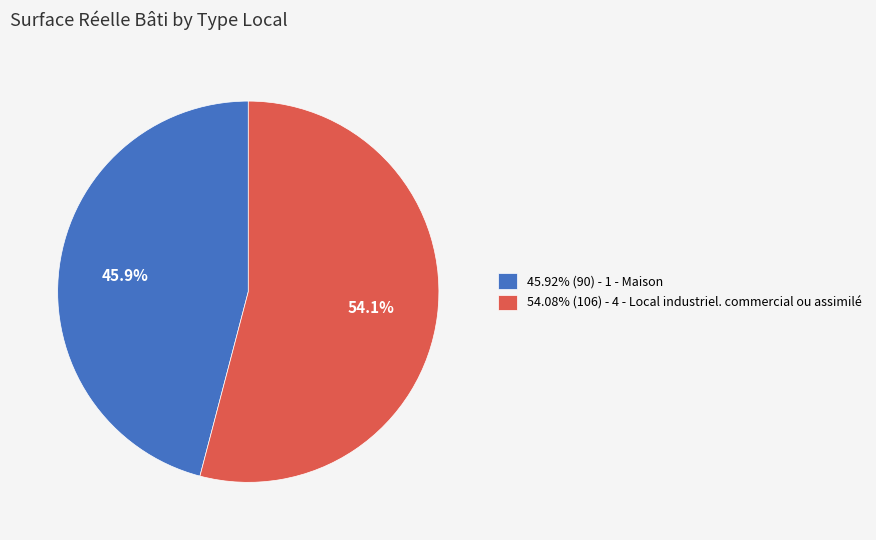

Approximately how many times larger is the value at 54.08% (106) - 4 - Local industriel. commercial ou assimilé compared to 45.92% (90) - 1 - Maison?

1.2